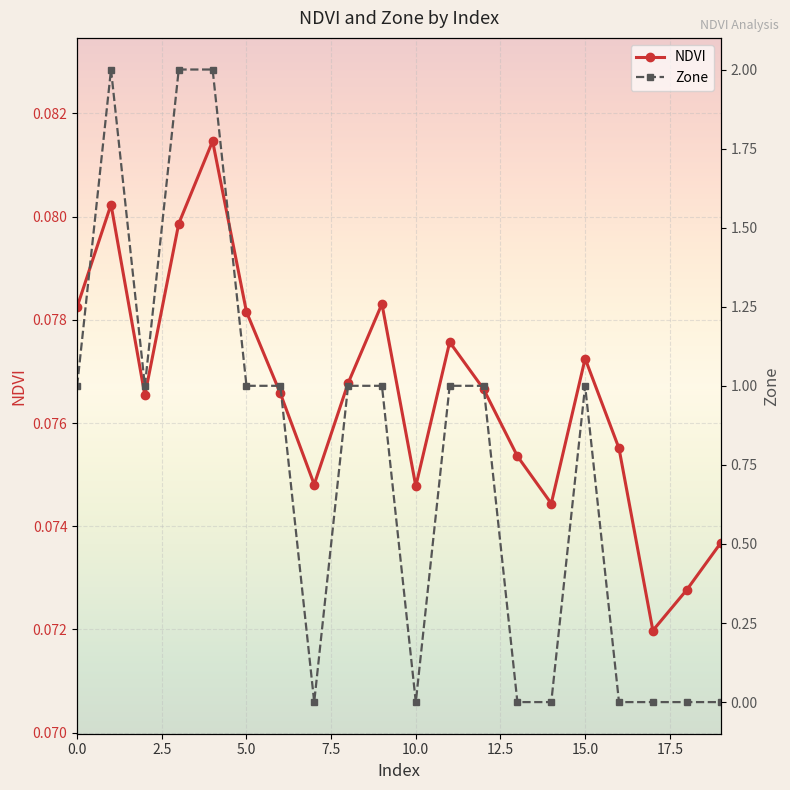

True or false: Zone and NDVI intersect in this chart.

True